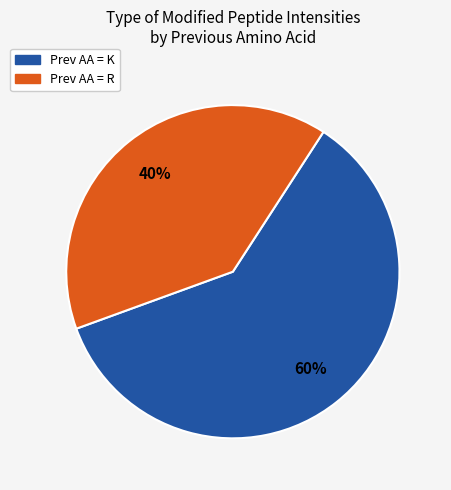

To the nearest percent, what is the combined percentage of Prev AA = K and Prev AA = R?

100%